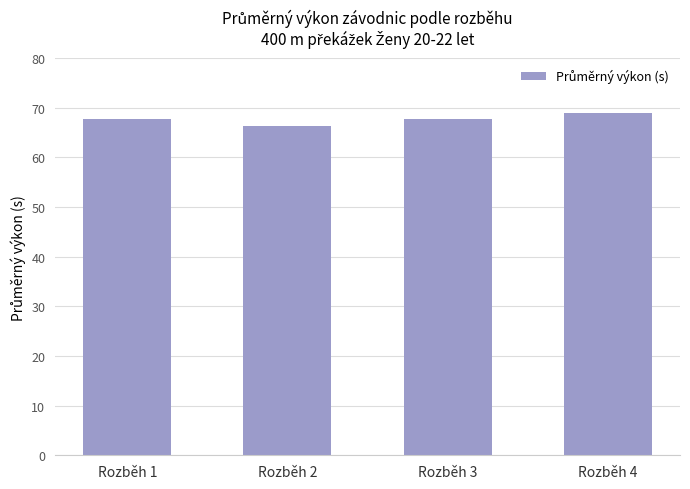

What value does the data have at Rozběh 3?

67.8